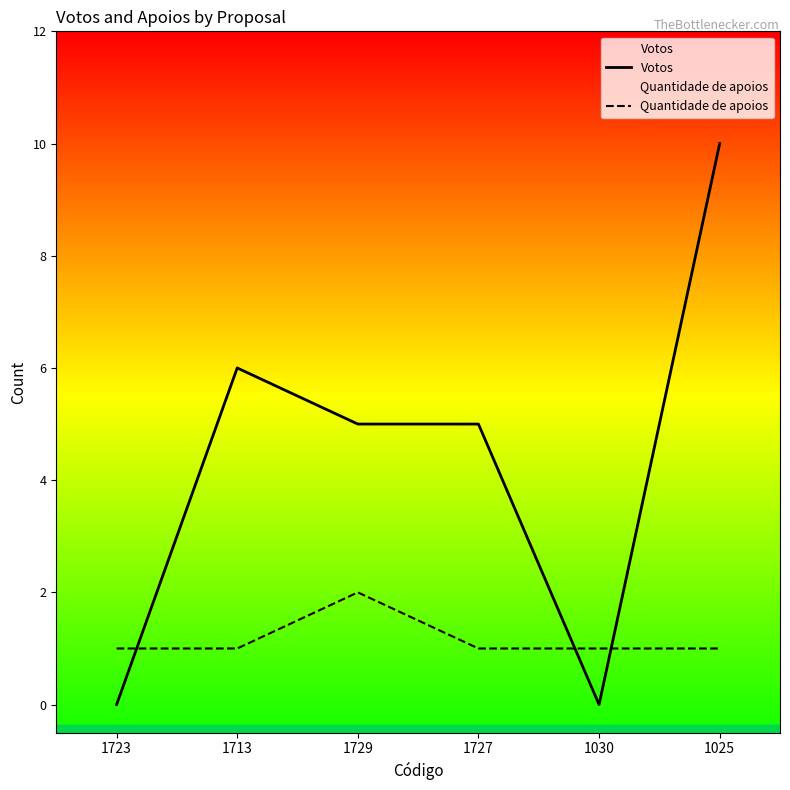

Count the number of categories in the chart.

6